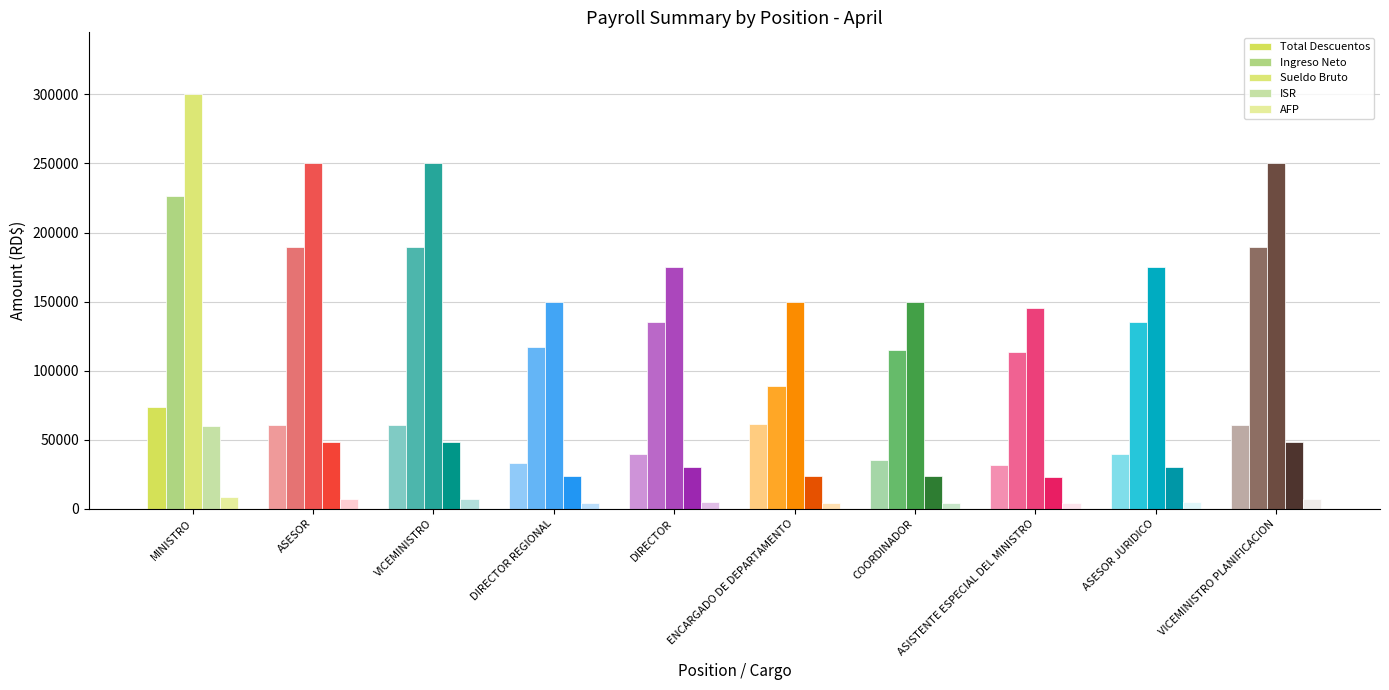

Count the number of categories in the chart.

10